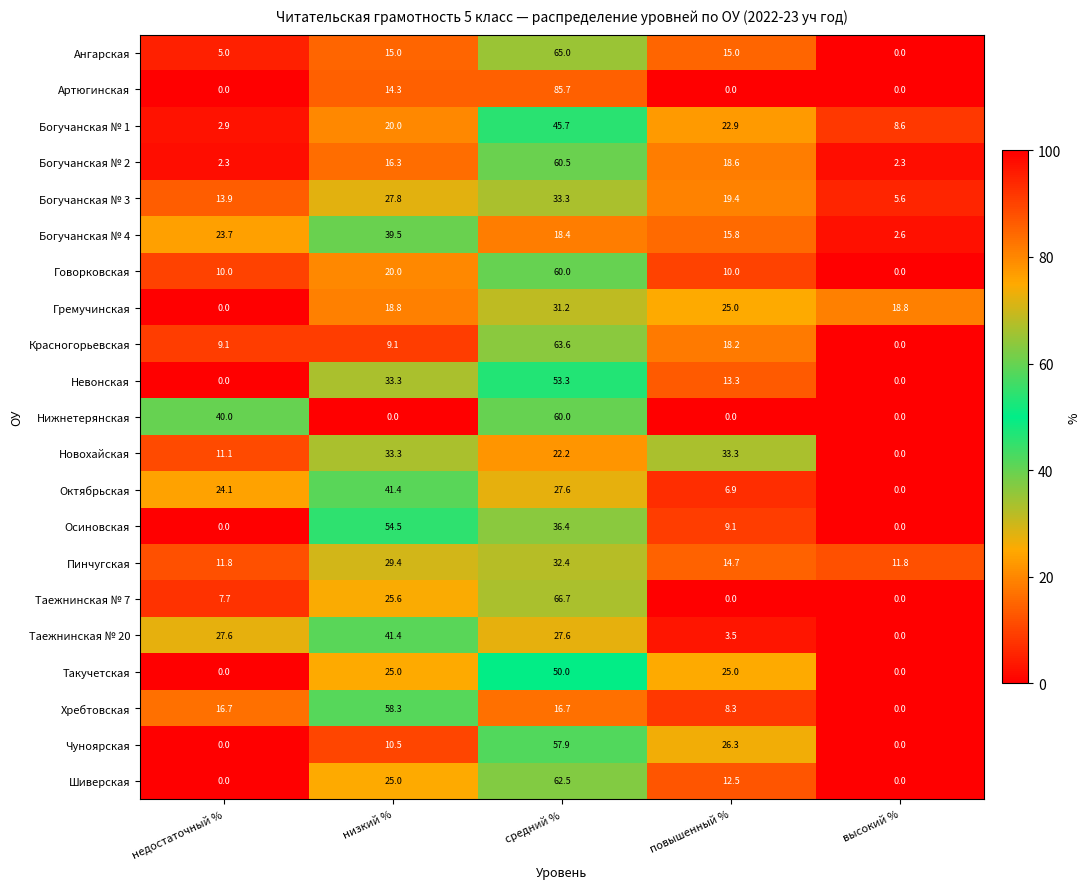

At which label does Гремучинская first exceed 18?

низкий %